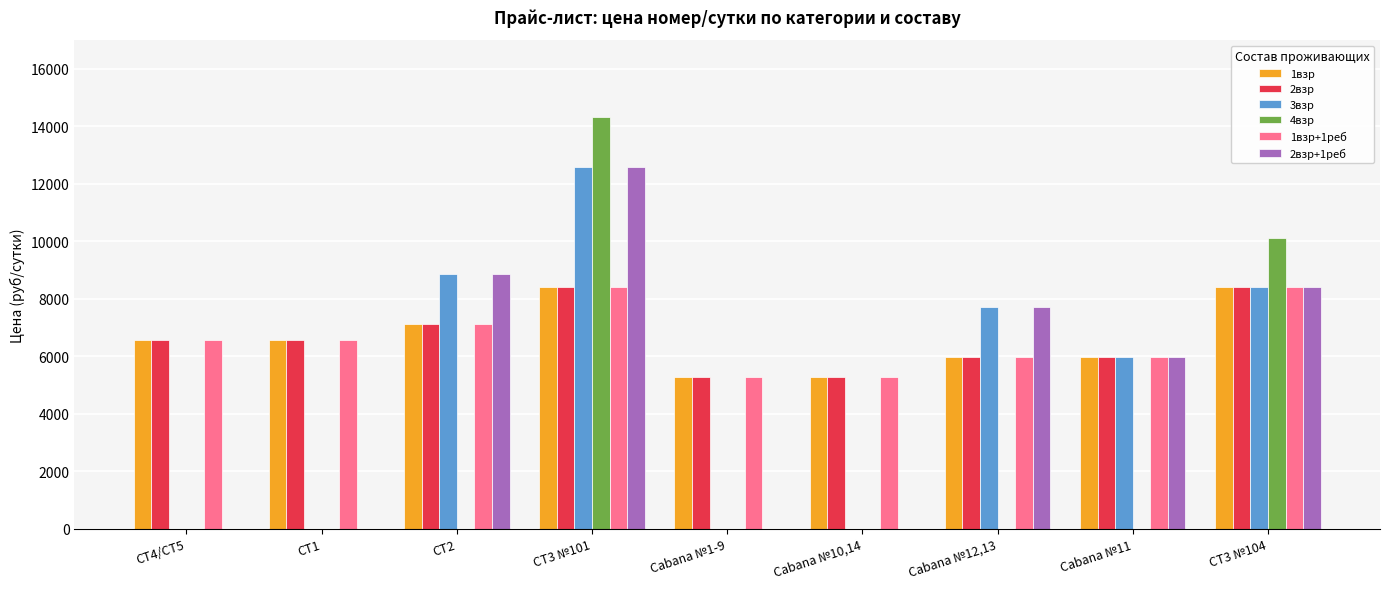

Count the 2взр values in the range 5980 to 7130.

5